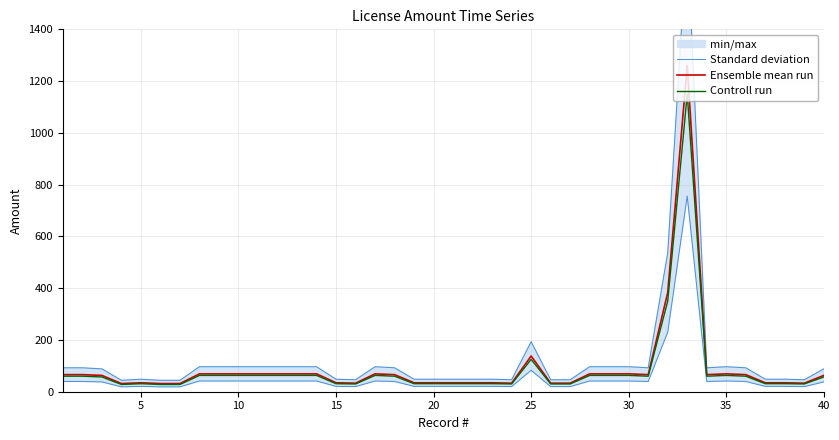

What is the difference between the second highest and second lowest values in the Controll run series?

322.0